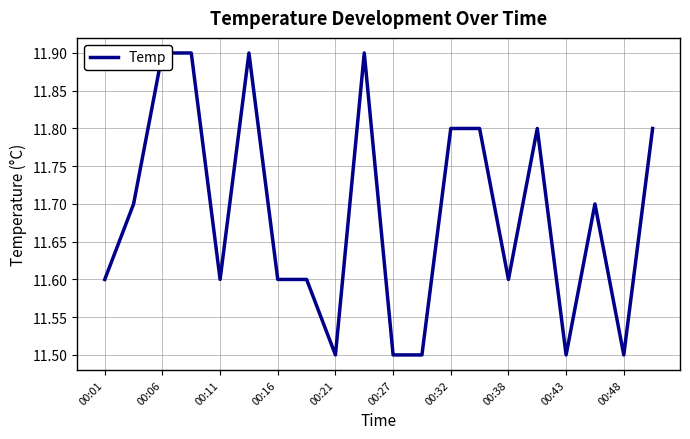

Read the value at 00:38.

11.6